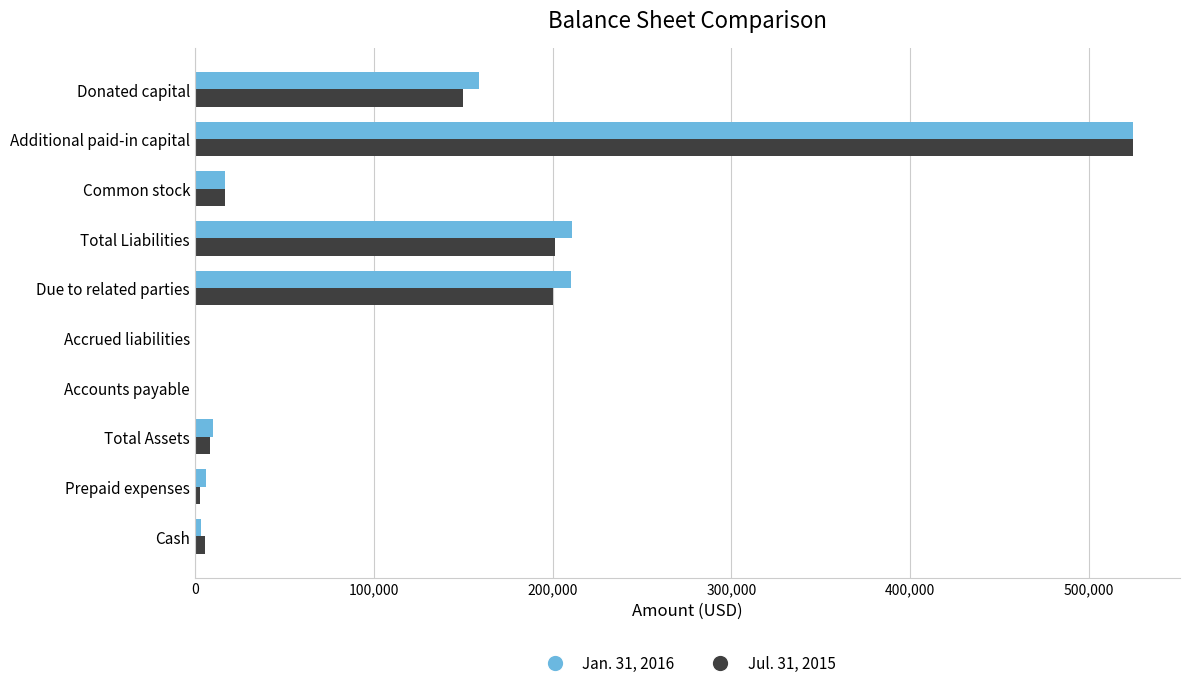

Which label corresponds to the largest value in the chart?

Additional paid-in capital